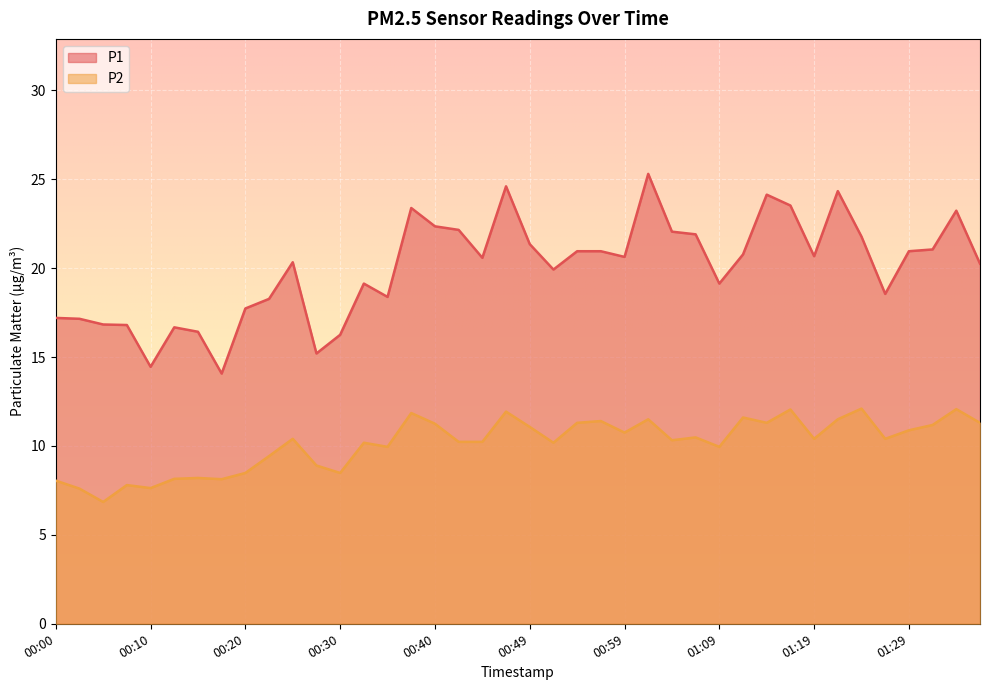

At which category does P1 reach its first local valley?

00:10